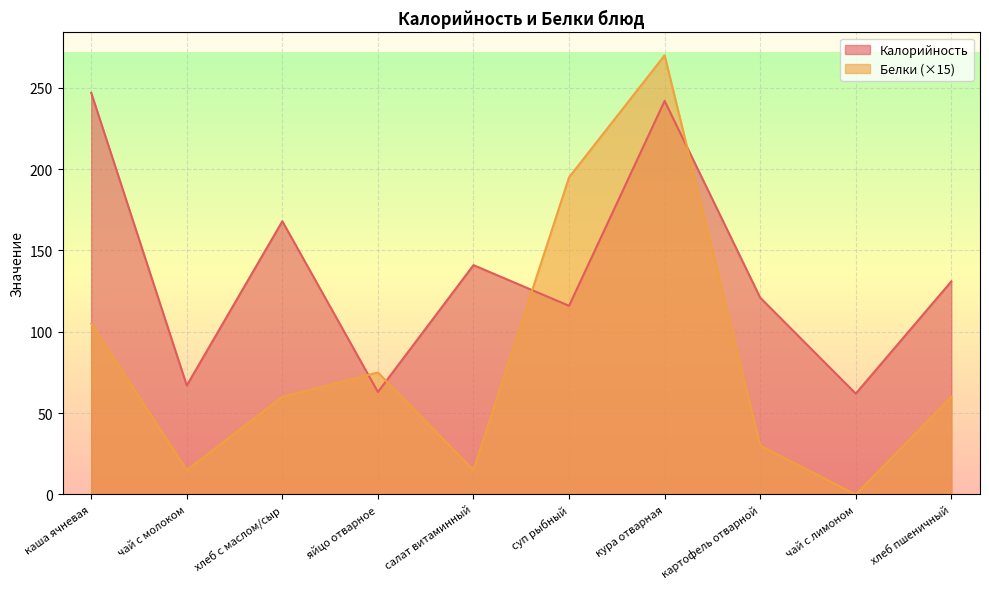

What is the sum of the Белки values at салат витаминный and каша ячневая?

120